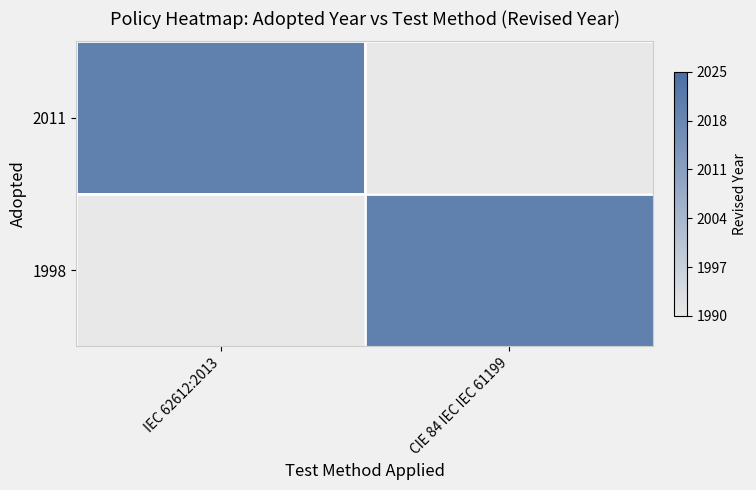

Between CIE 84 IEC IEC 61199 and IEC 62612:2013, which is larger?

IEC 62612:2013